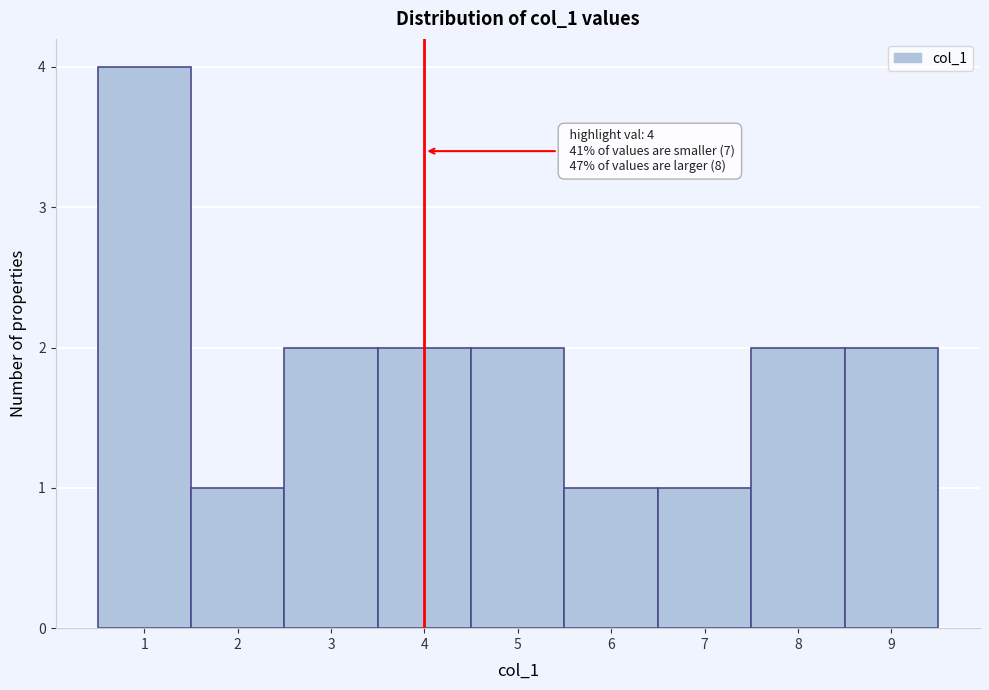

Over which range of the x-axis is the bar tallest?

0.5 to 1.5